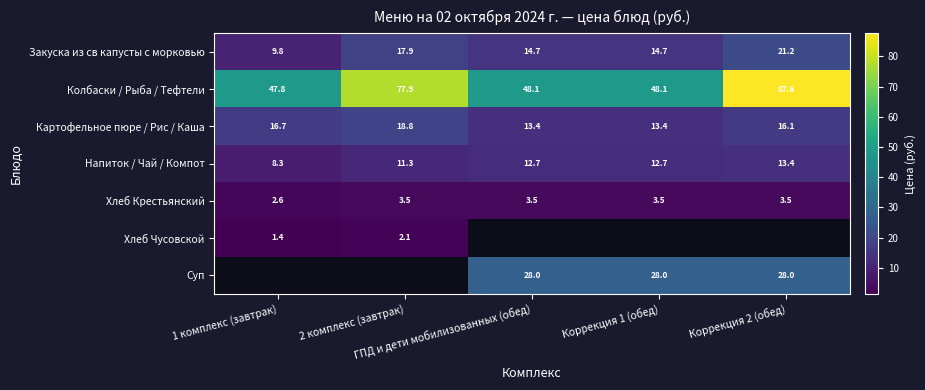

List the labels in order of Хлеб Крестьянский value, smallest first.

1 комплекс (завтрак), 2 комплекс (завтрак), ГПД и дети мобилизованных (обед), Коррекция 1 (обед), Коррекция 2 (обед)